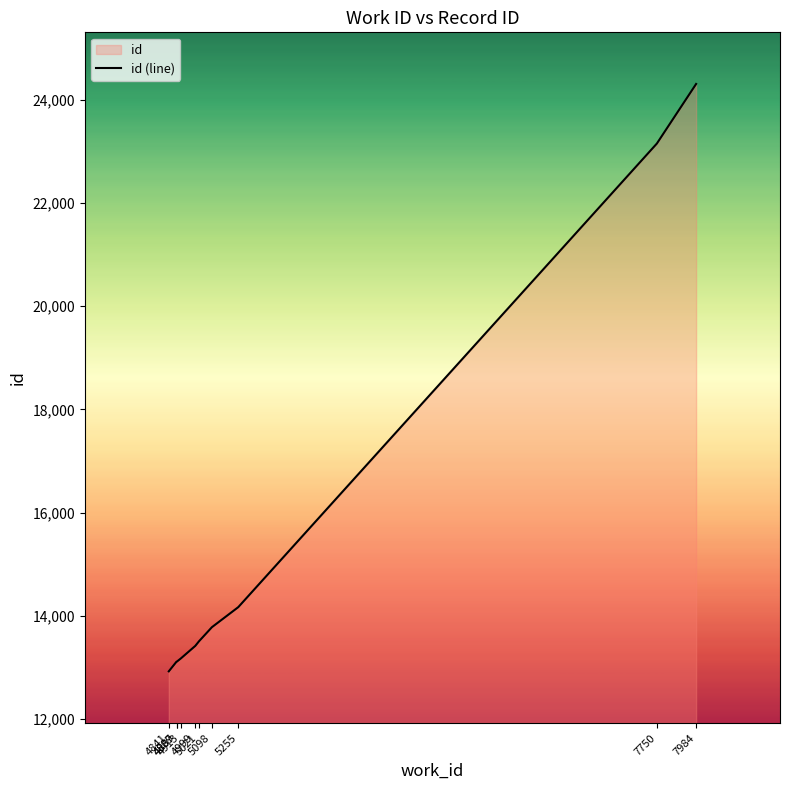

What is the sum of the values at 5021 and 5255?

27675